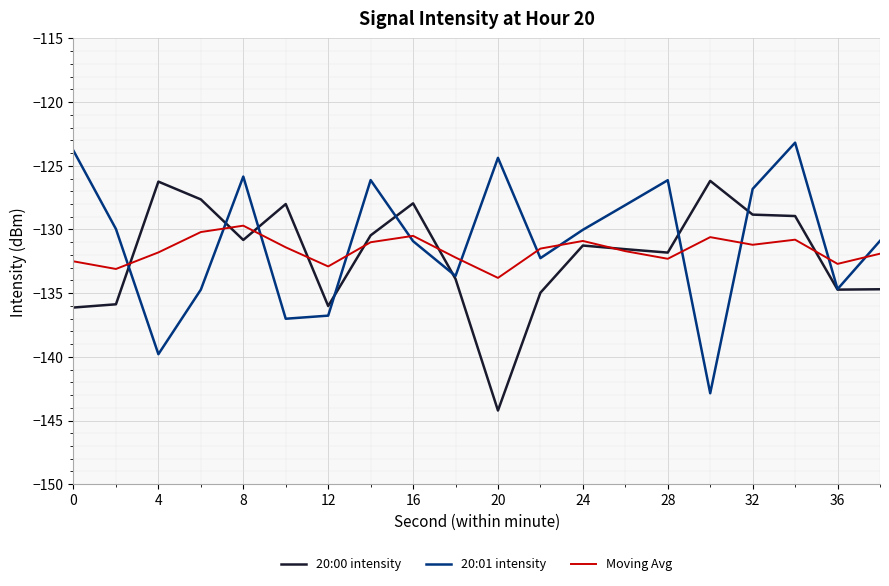

True or false: 20:00 intensity and Moving Avg cross at least once.

True